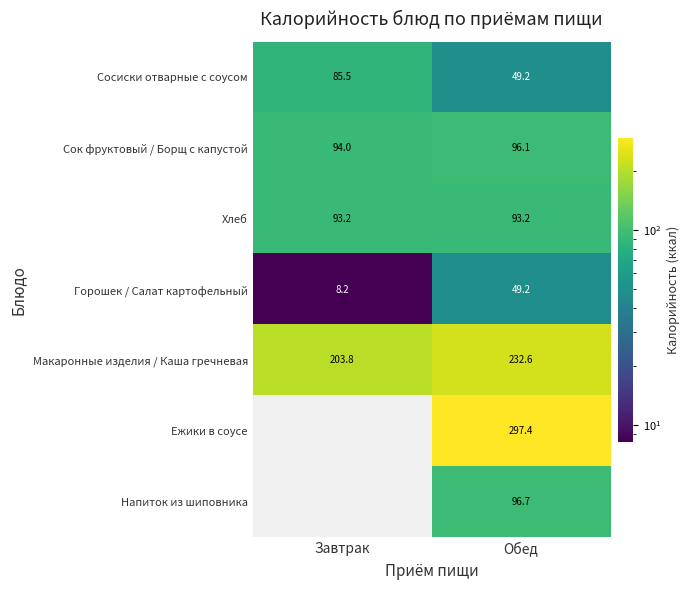

Is it true that Сок фруктовый / Борщ с капустой equals 96.1 at Обед?

True